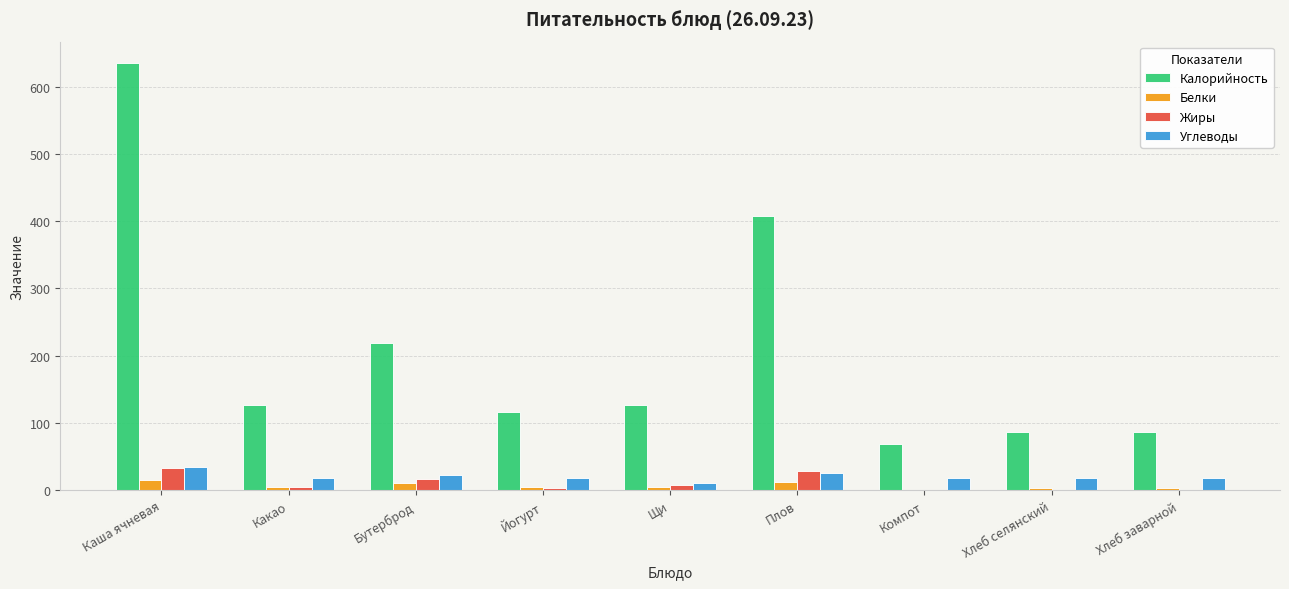

How many groups of bars are there?

9